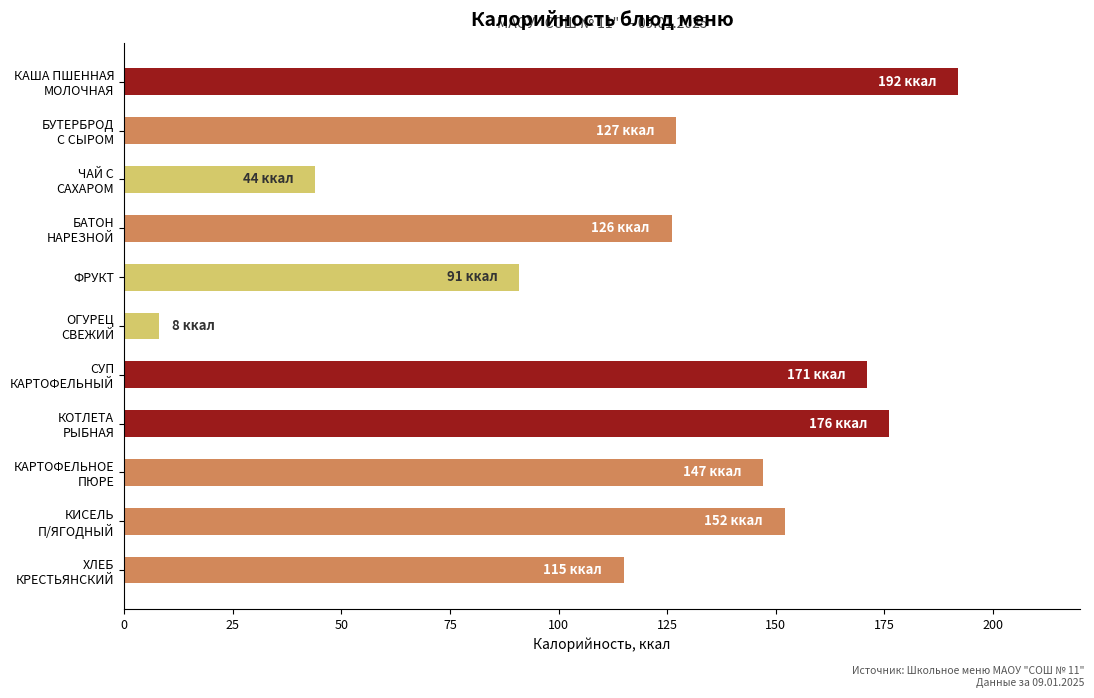

How many data points are less than 127?

5